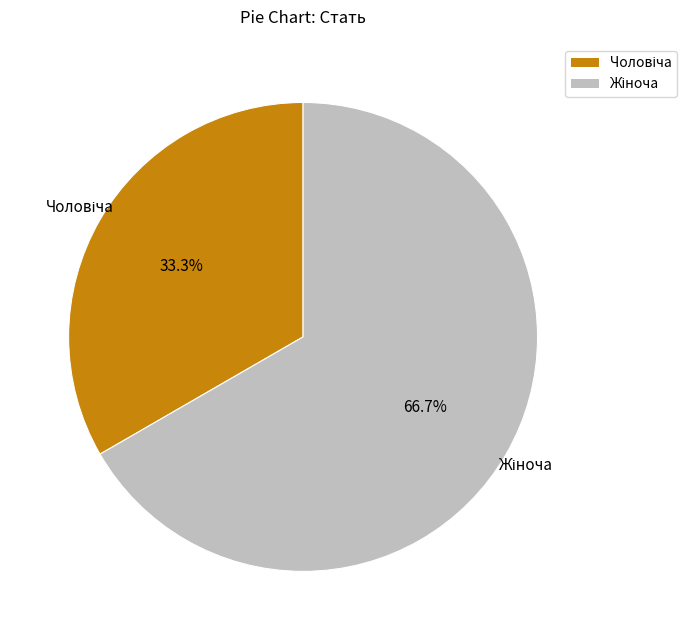

To the nearest percent, what is the difference between the largest and smallest slice percentages?

33%